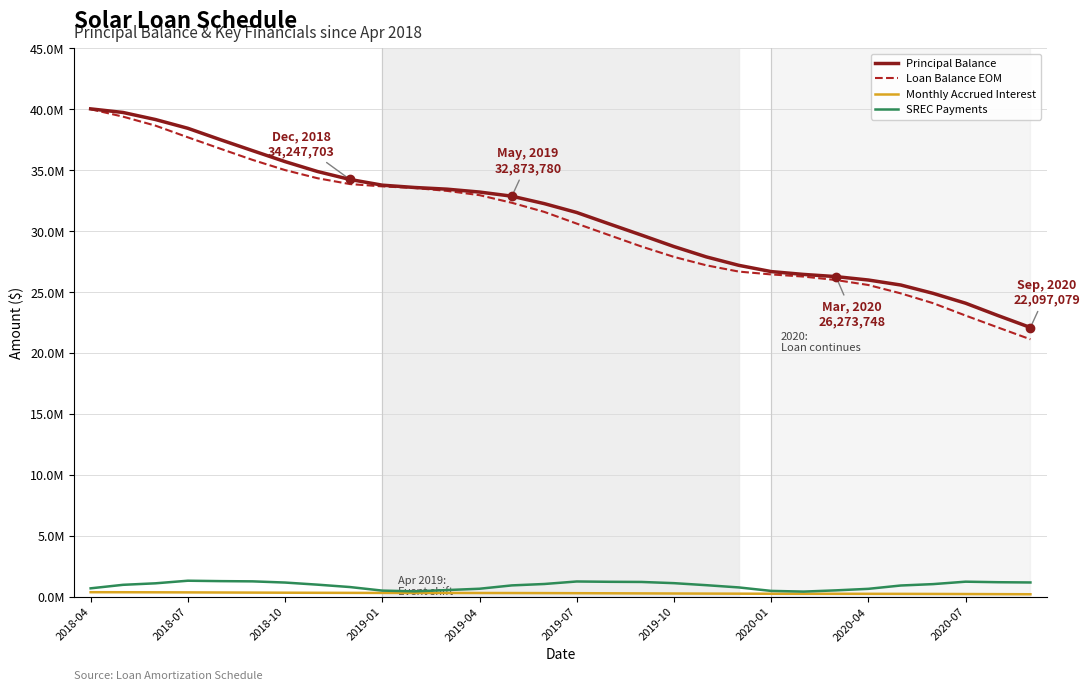

Does the chart have visible grid lines?

Yes